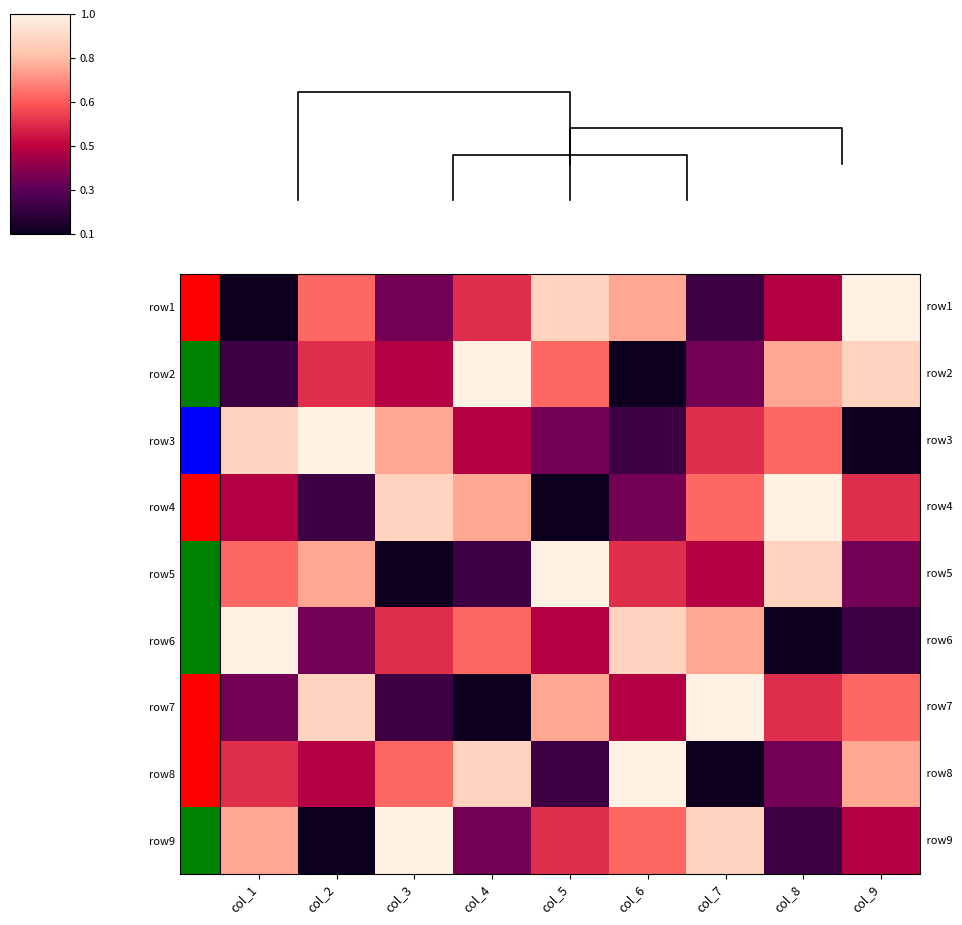

The value of row7 at col_7 is 9. True or false?

True